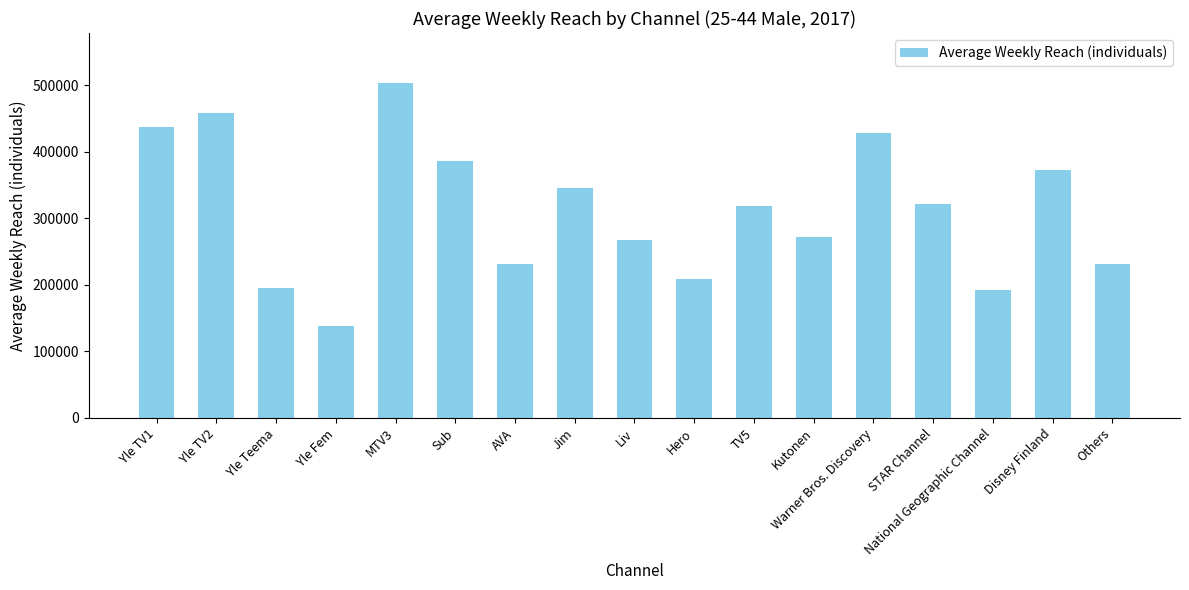

What is the difference between the maximum and second lowest values?

311000